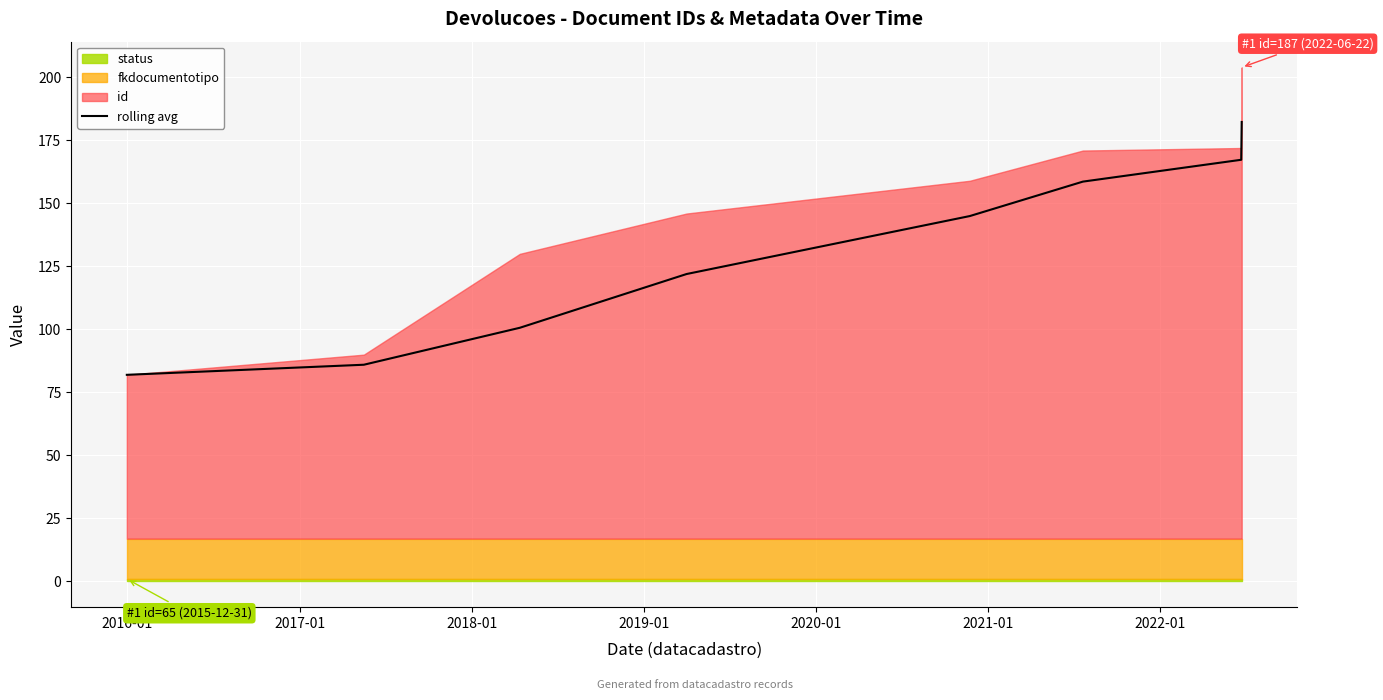

Is it true that the value at 2022-01 is 303.3?

False